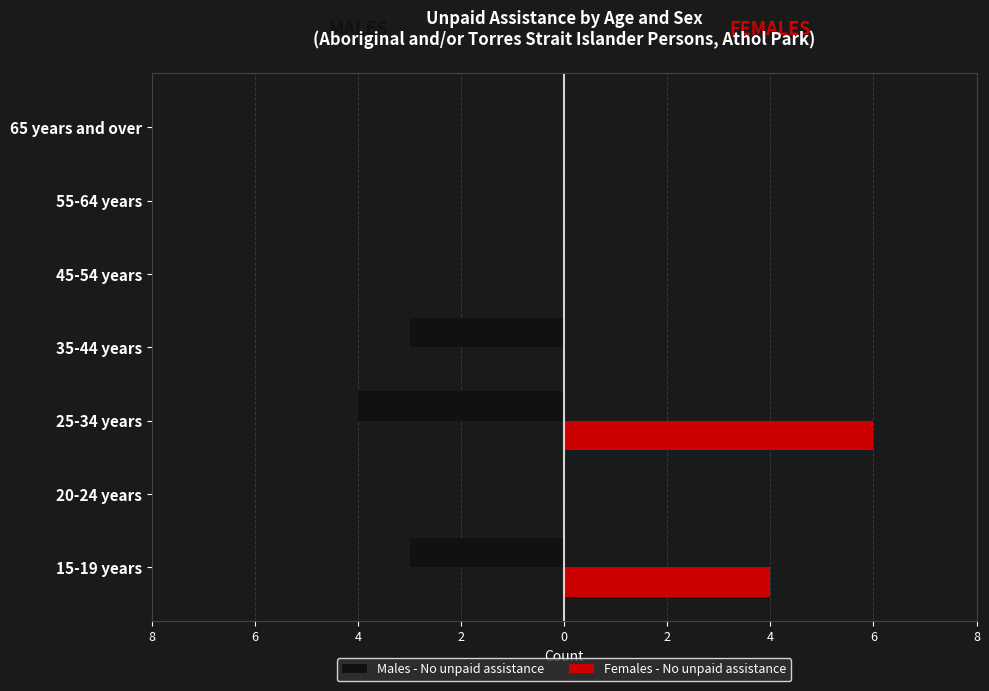

What is the sum of all Males - No unpaid assistance values?

-10